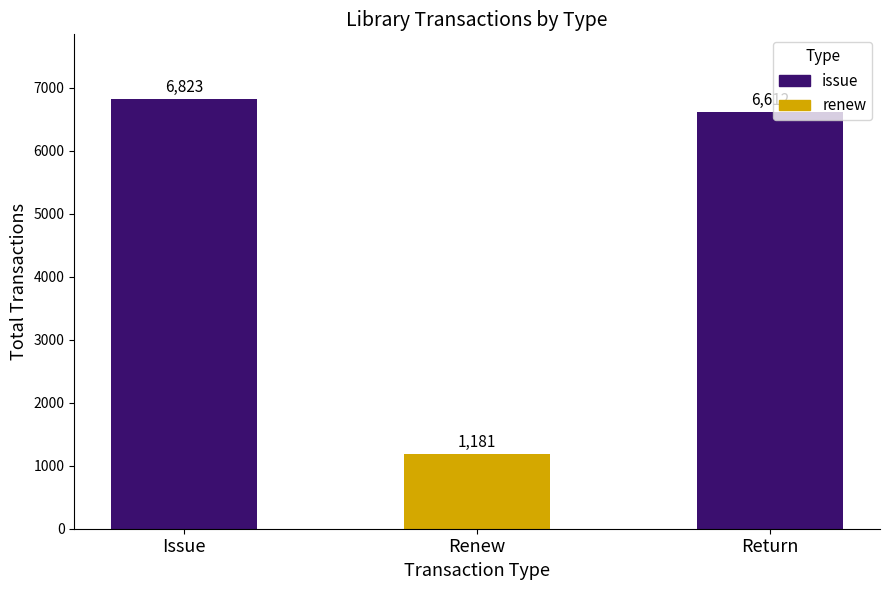

Approximately how many times larger is the value at Return compared to Issue?

1.0